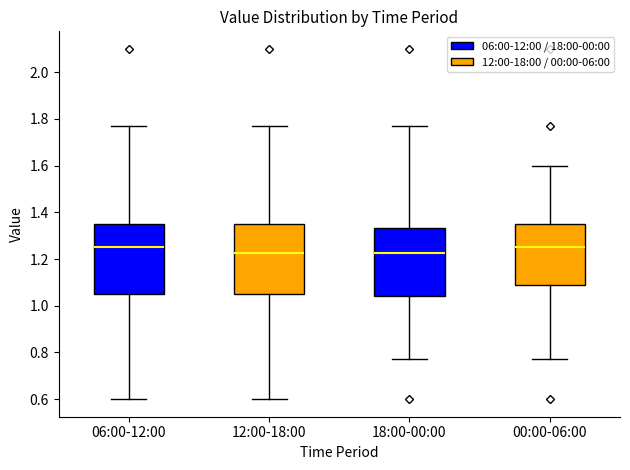

Reading left to right, transcribe this box plot: for each box, give where its median line is, the range the box spans, and where its two whiskers end, as read against the y-axis. The values are not printed on the chart, so give them approximately, as read against the axis.

06:00-12:00: median 1.26, box 1.06 to 1.36, whiskers 0.60 to 1.78
12:00-18:00: median 1.22, box 1.06 to 1.36, whiskers 0.60 to 1.78
18:00-00:00: median 1.22, box 1.04 to 1.34, whiskers 0.78 to 1.78
00:00-06:00: median 1.26, box 1.08 to 1.36, whiskers 0.78 to 1.60